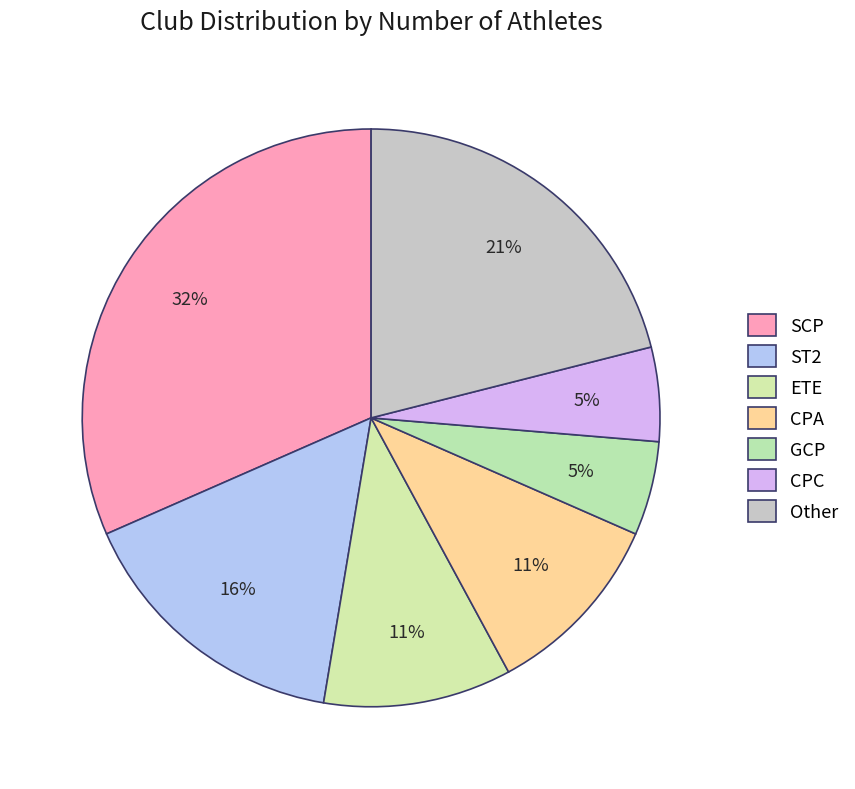

Is the sum of CPA and CPC greater than half?

No